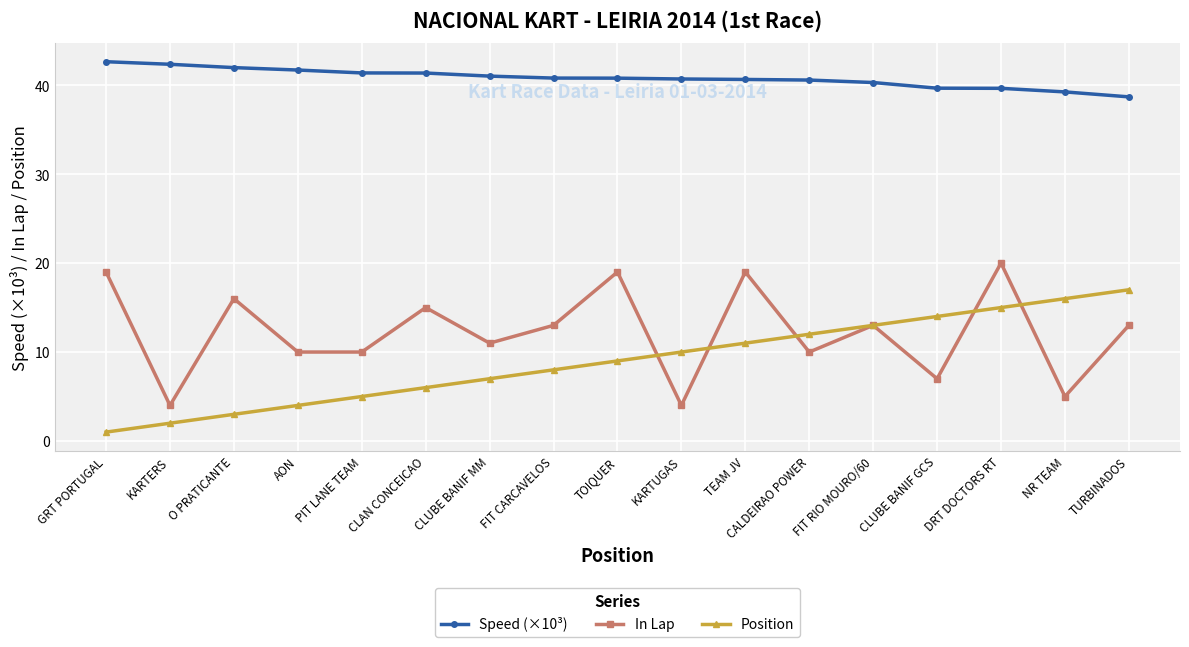

Is it true that Speed (×10³) equals 40.7 at KARTUGAS?

True